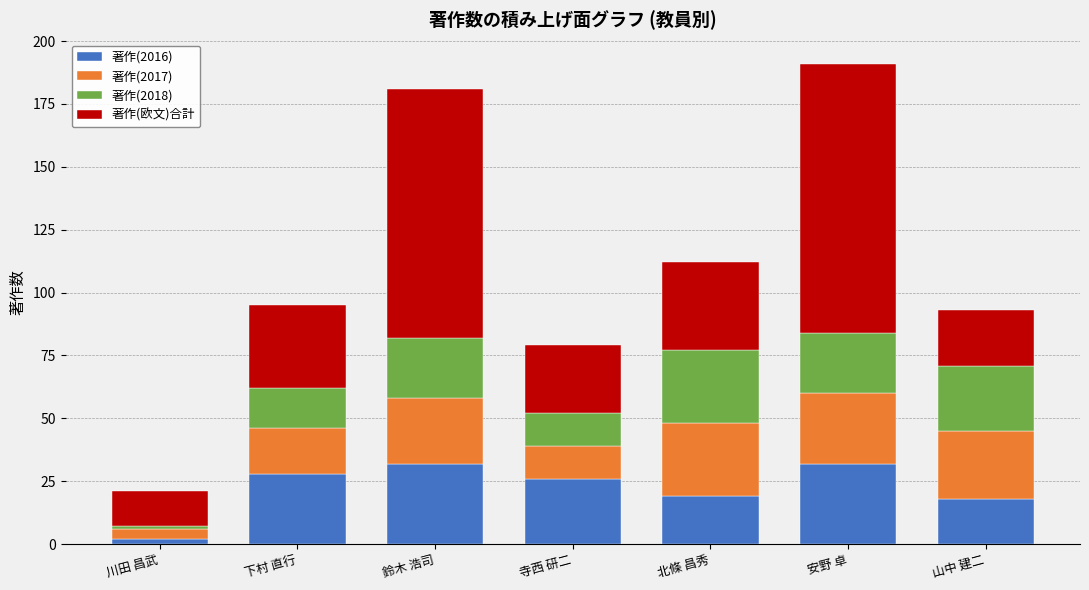

What is the difference between the second highest and second lowest values in the 著作(2016) series?

14